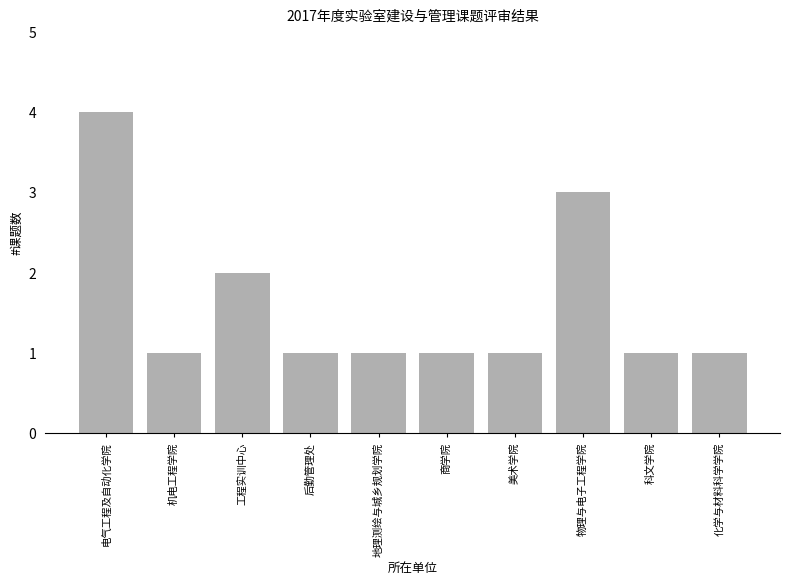

What is the maximum value shown in the chart?

4